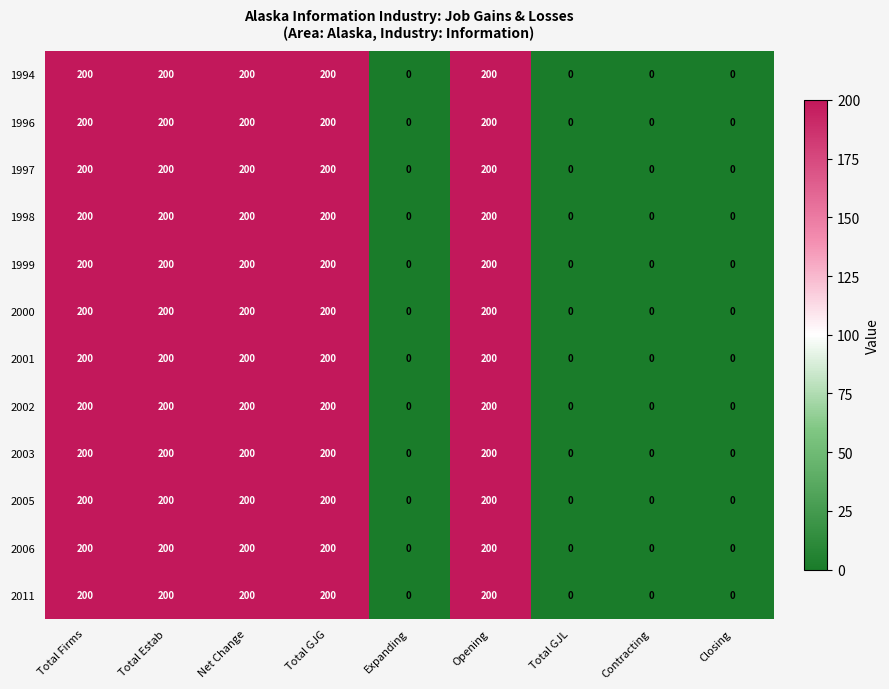

What is the difference between the maximum and minimum values in the 1996 series?

200